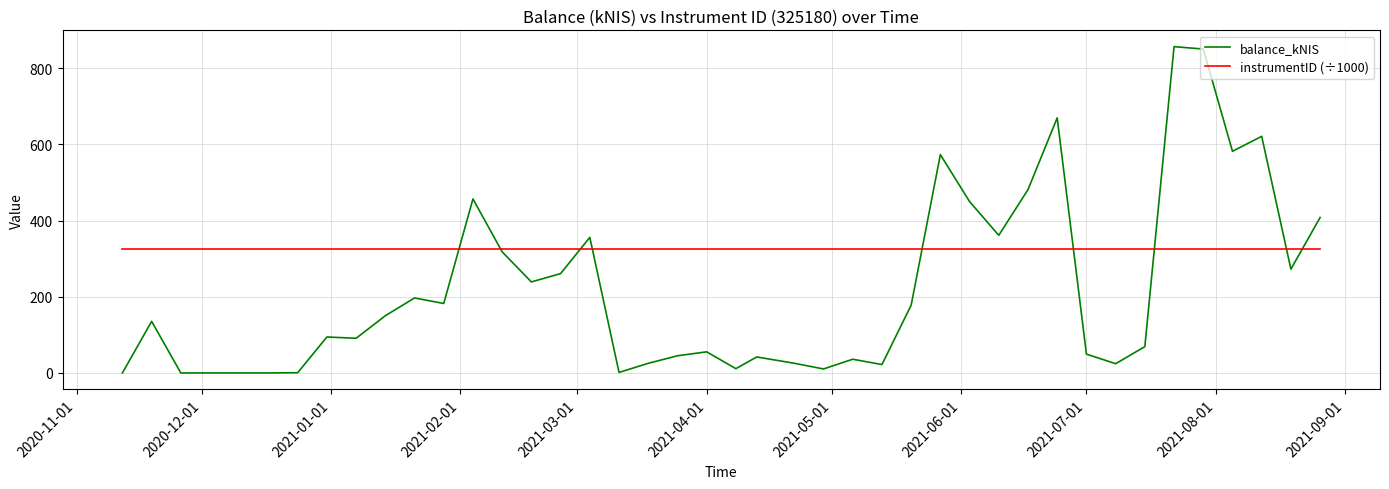

Which series has the widest spread of values?

balance_kNIS